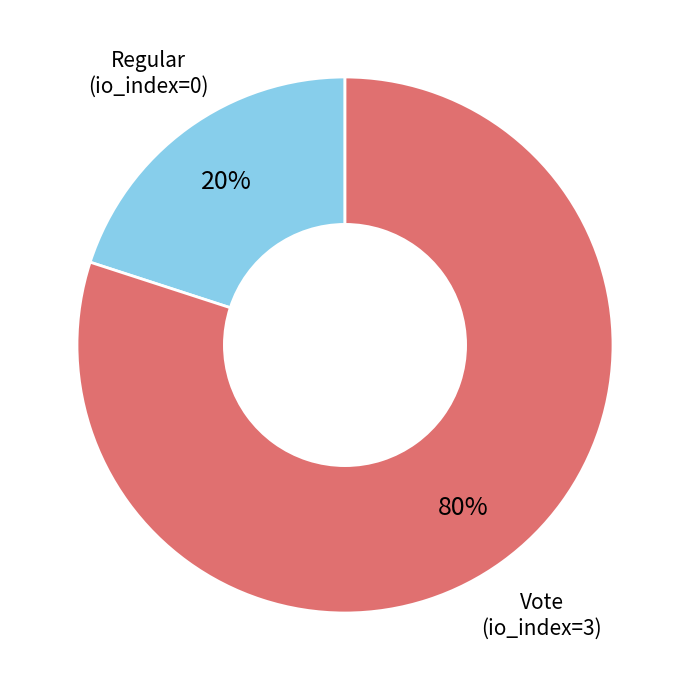

To the nearest percent, what is the average slice percentage?

50%